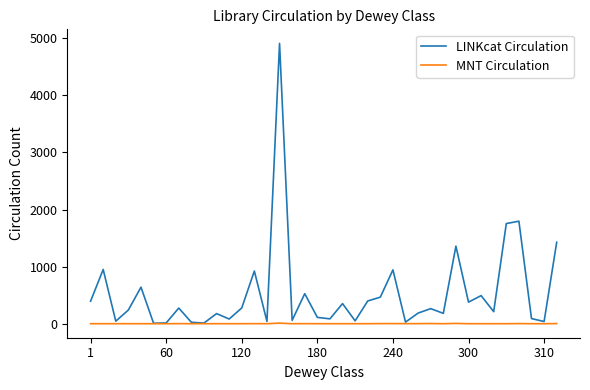

True or false: MNT Circulation has more than 2 interior local peaks.

True